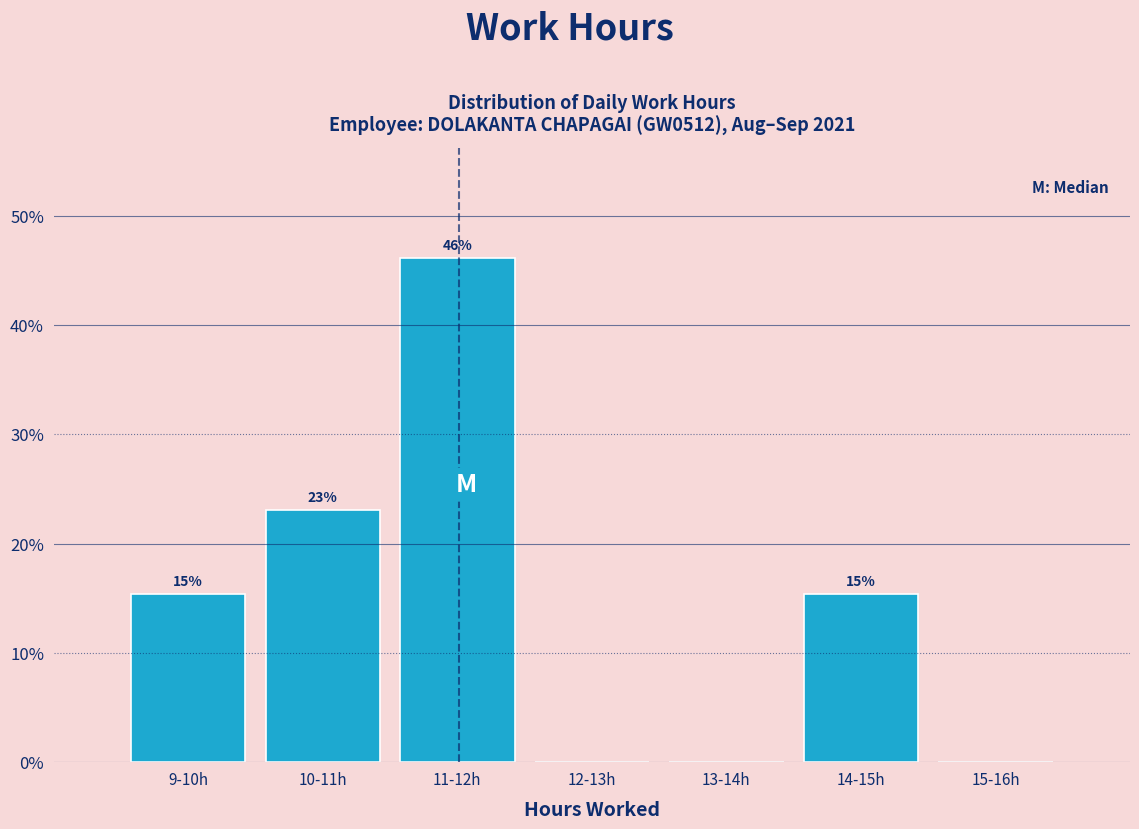

Which has a higher value, 10-11h or 11-12h?

11-12h